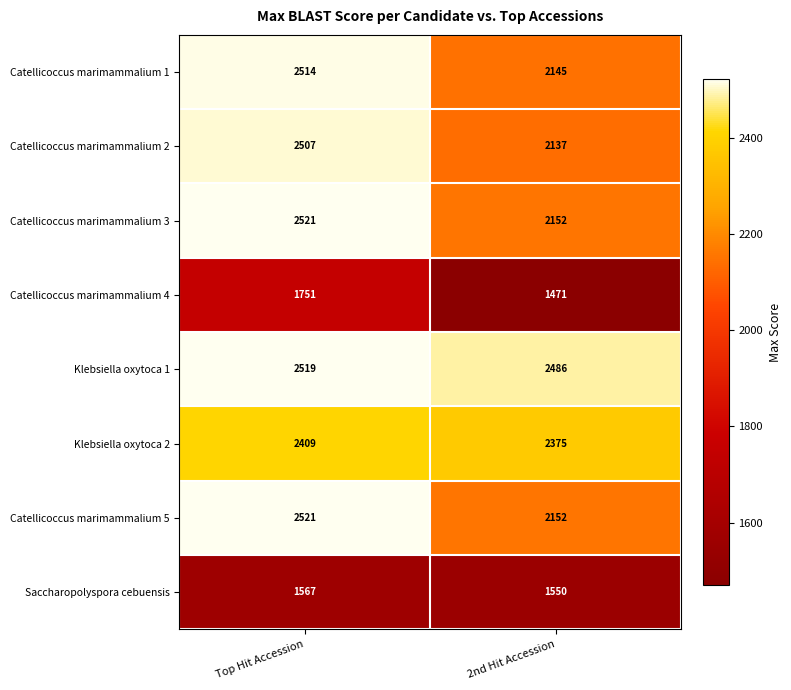

Count the number of data series in this chart.

8